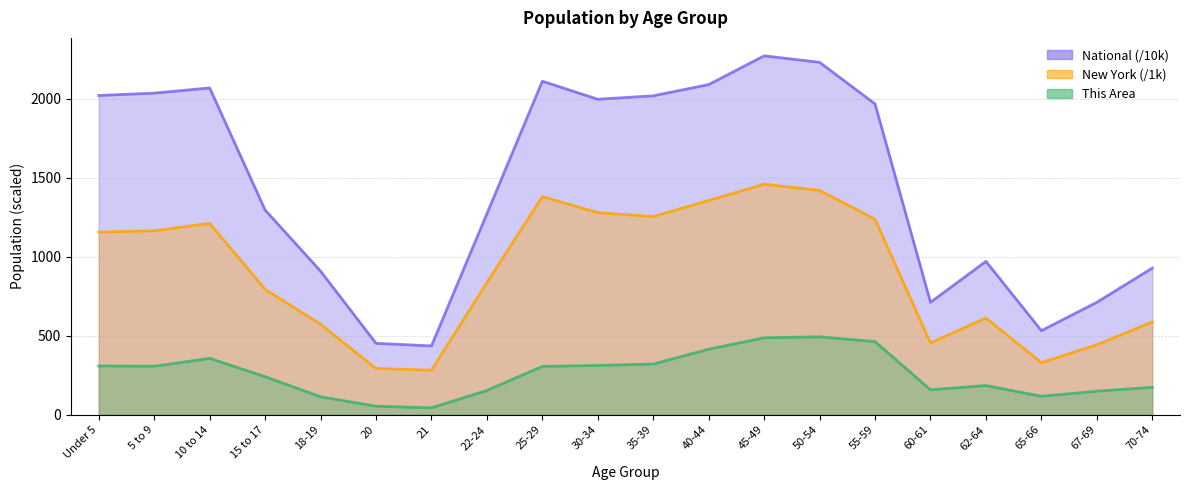

The New York series shows 908.5 at 40-44. True or false?

False